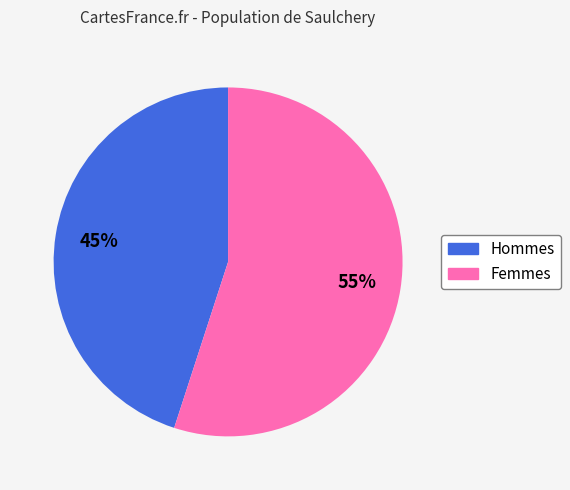

To the nearest percent, what is the average slice percentage?

50%